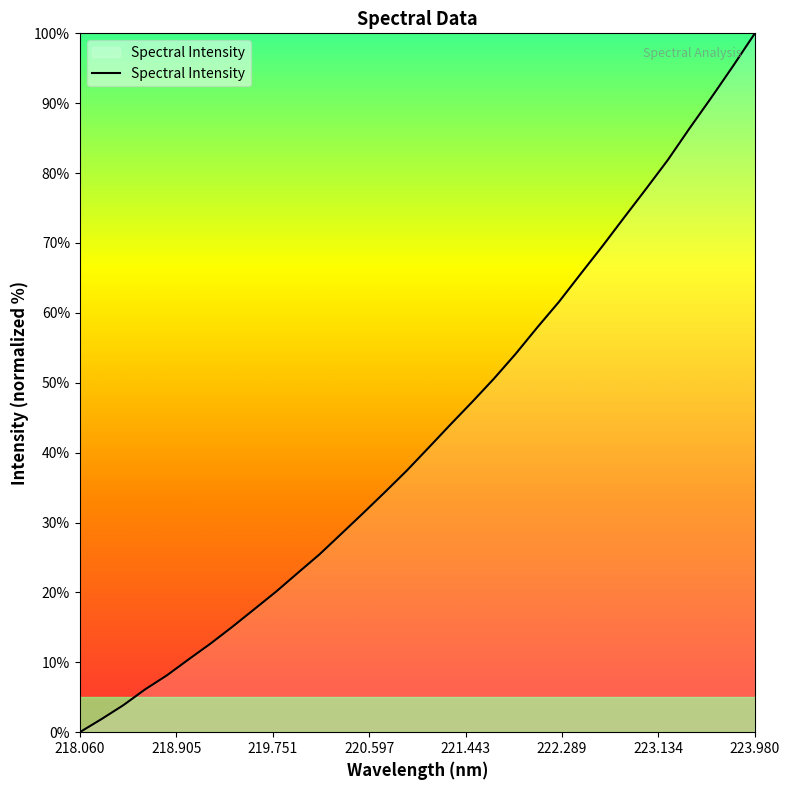

What is the greatest value displayed?

100.0